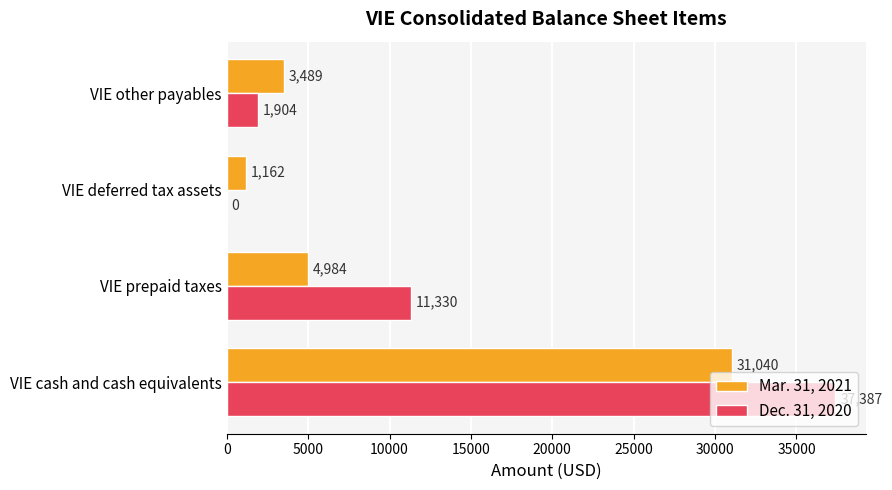

Is it true that Dec. 31, 2020 equals 16423 at VIE deferred tax assets?

False